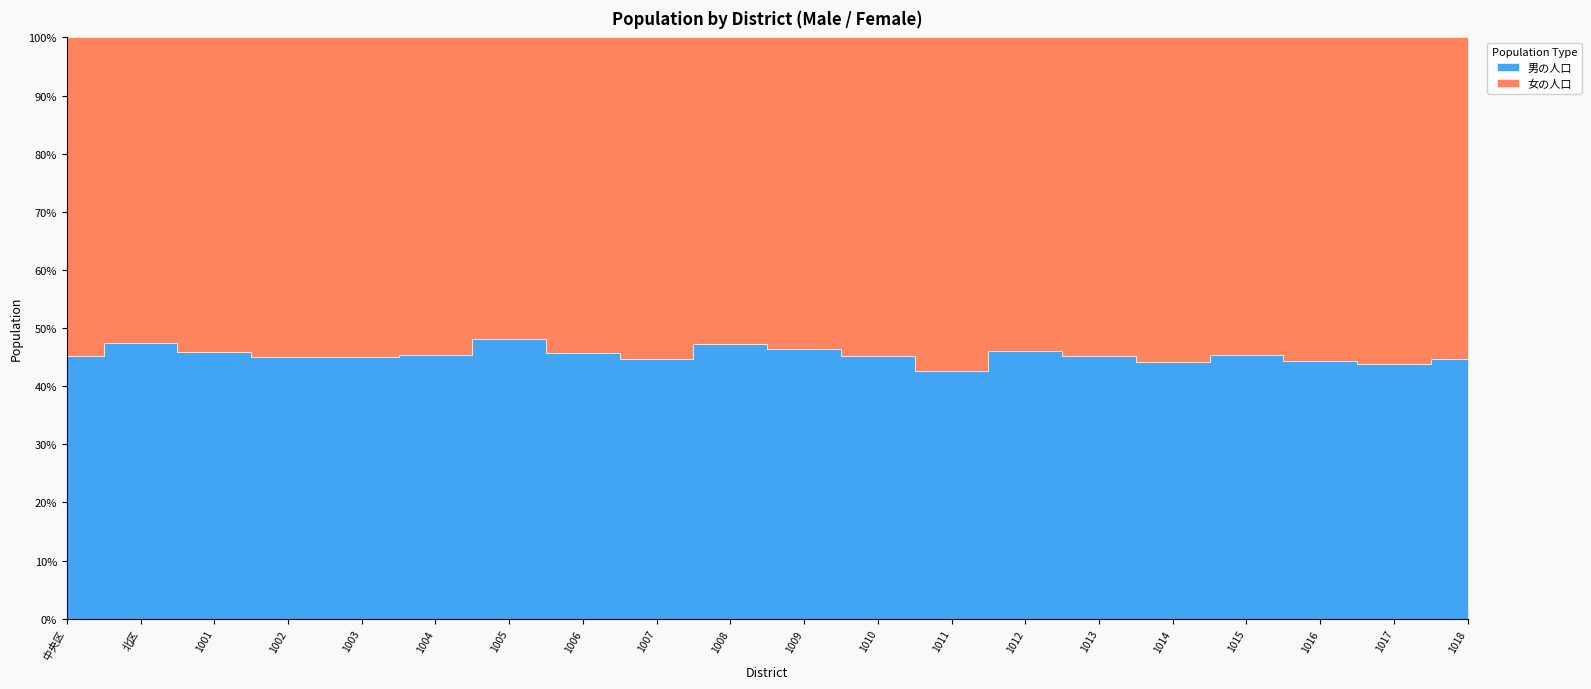

The value of 男の人口 at 1013 is 8052. True or false?

True